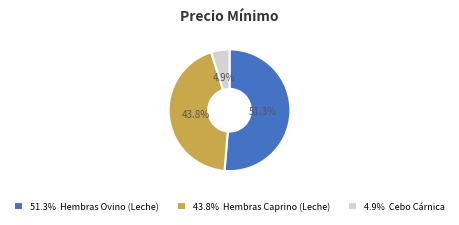

Is the sum of 51.3% Hembras Ovino (Leche) and 43.8% Hembras Caprino (Leche) greater than half?

Yes